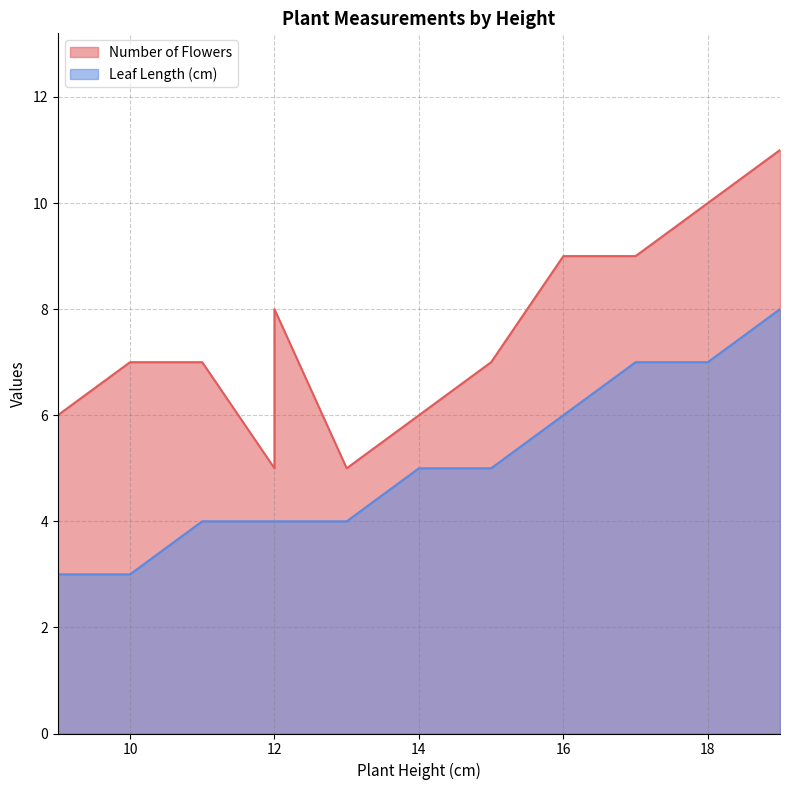

Does the chart have visible grid lines?

Yes